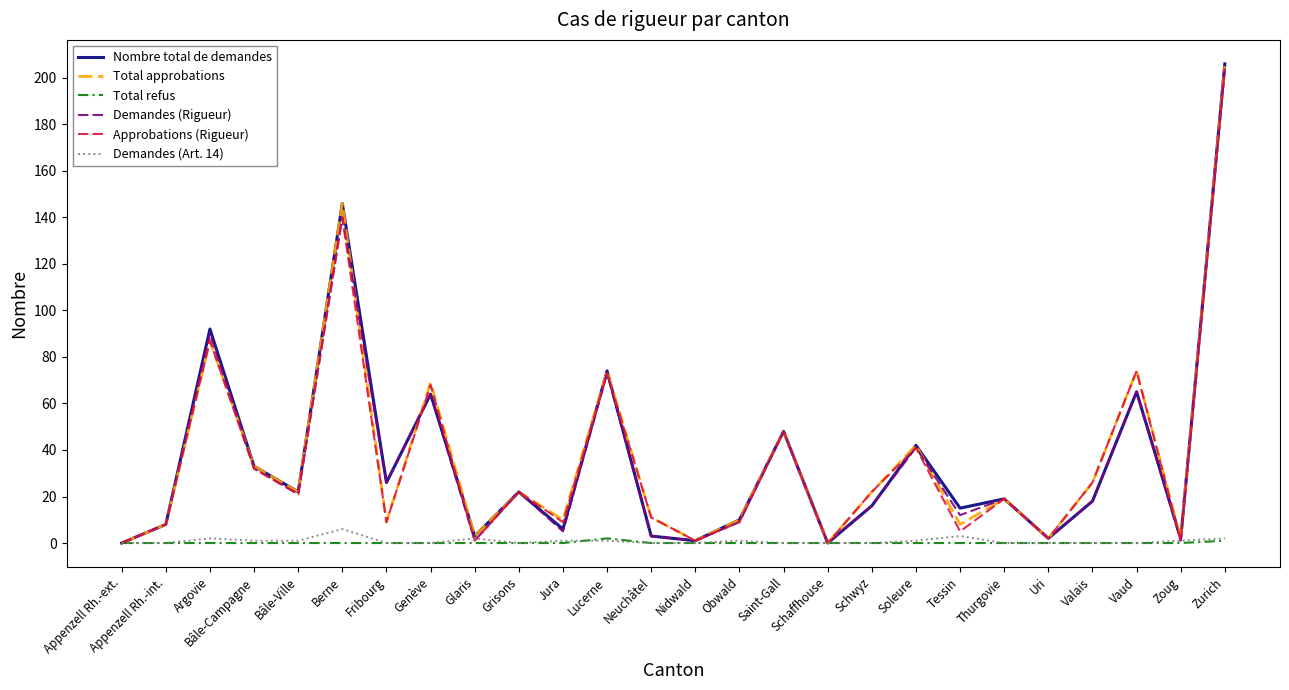

What is the maximum value shown in the chart?

206